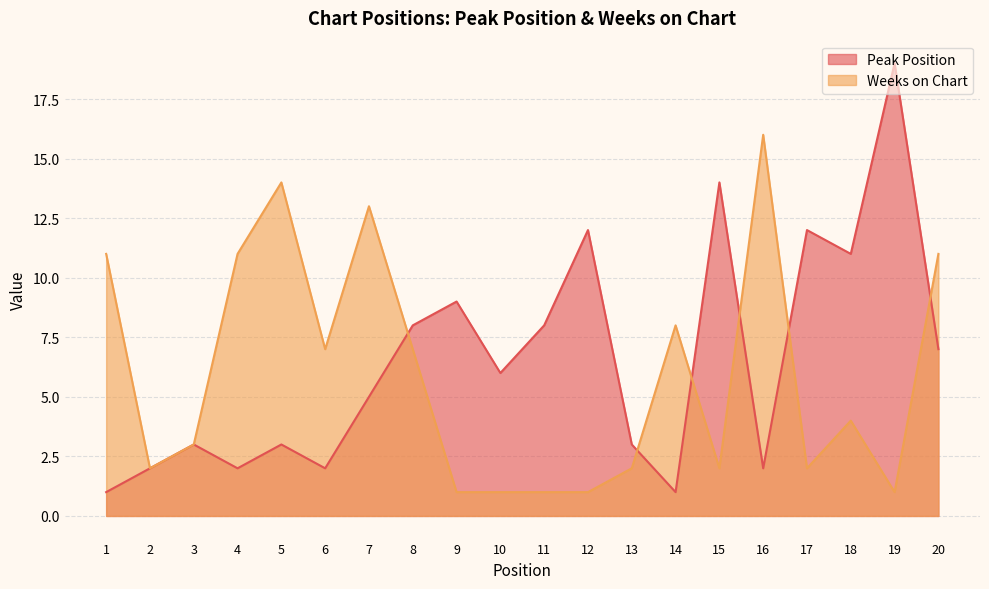

At which category does Weeks on Chart reach its first local valley?

2